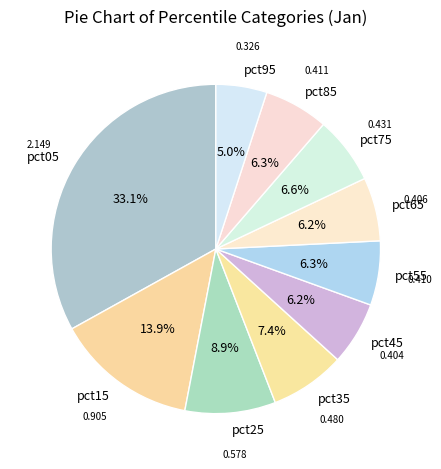

Between pct15 and pct35, which is larger?

pct15